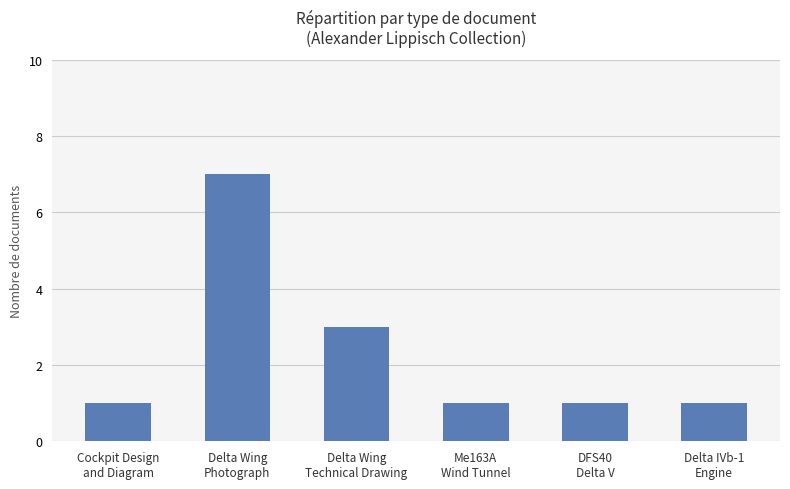

What is the label of the 6th bar from the left?

Delta IVb-1
Engine